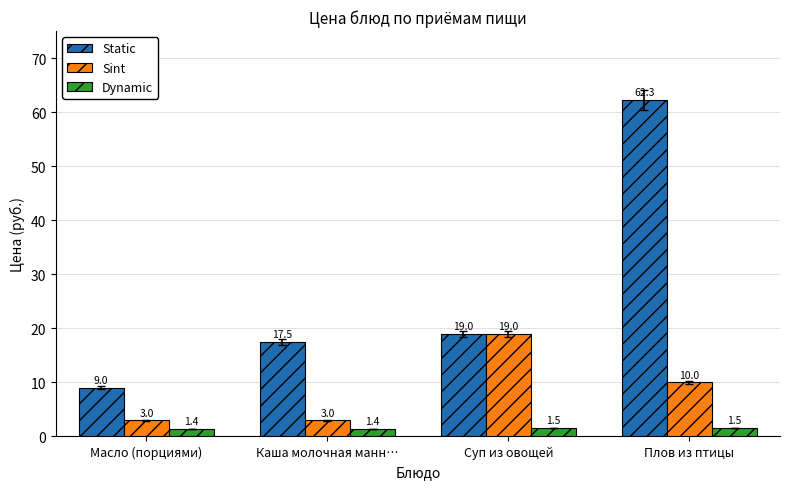

Is it true that Dynamic equals 1.4 at Масло (порциями)?

True